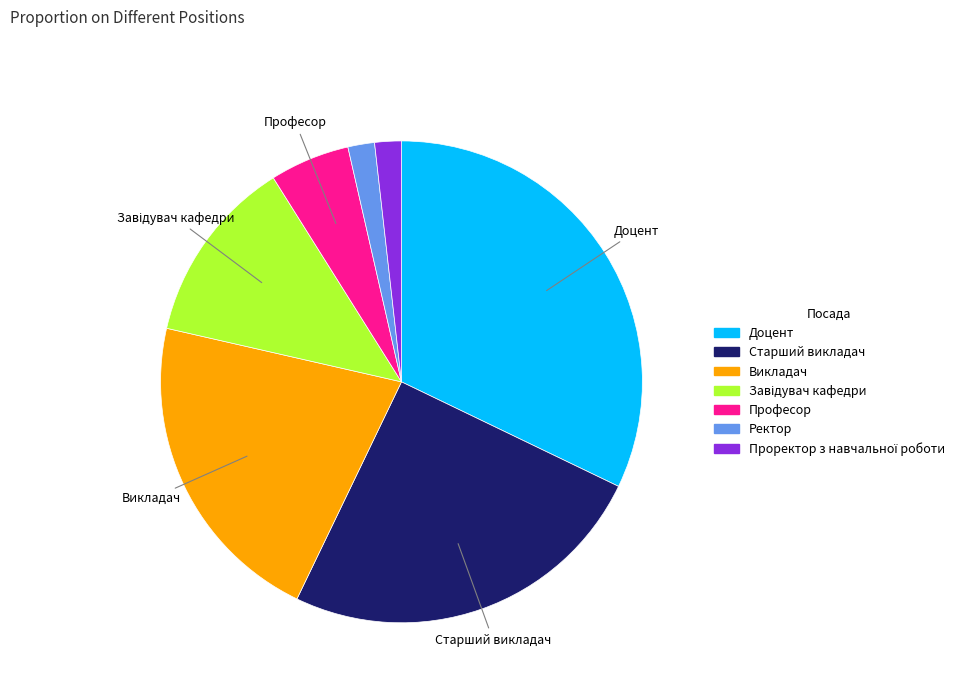

Do Професор and Старший викладач together represent more than half of the pie?

No